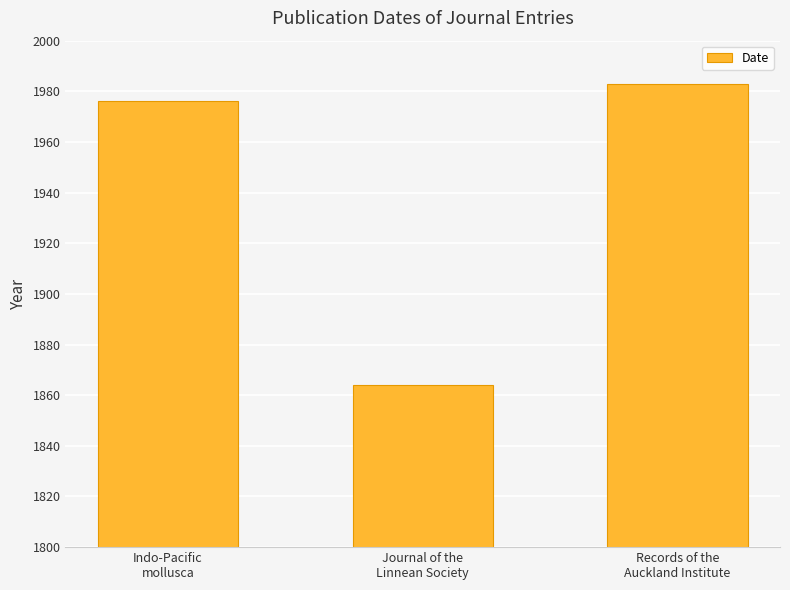

Reading right to left, transcribe all the data shown in this chart.

1983	1864	1976